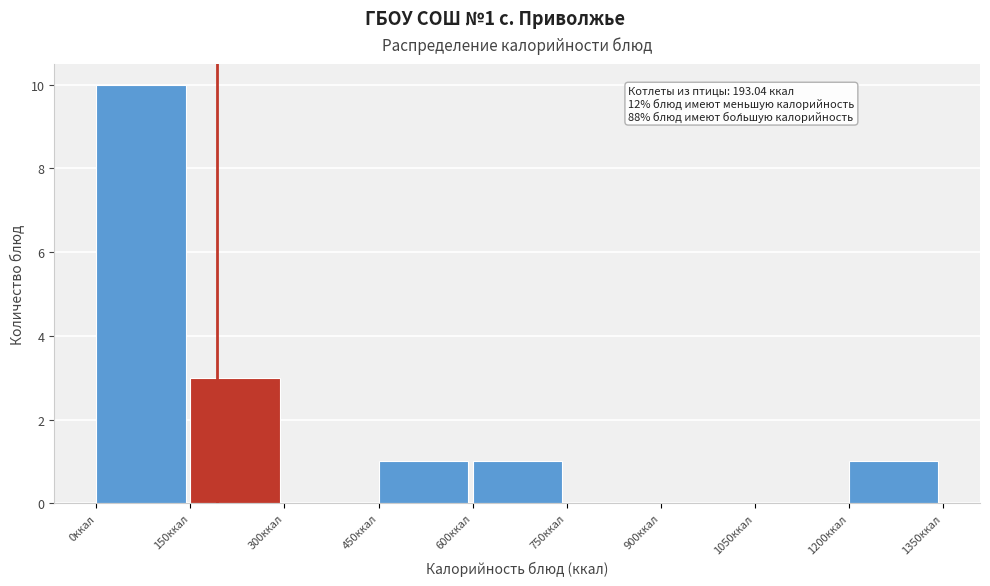

Over which range of the x-axis is the bar tallest?

0 to 150